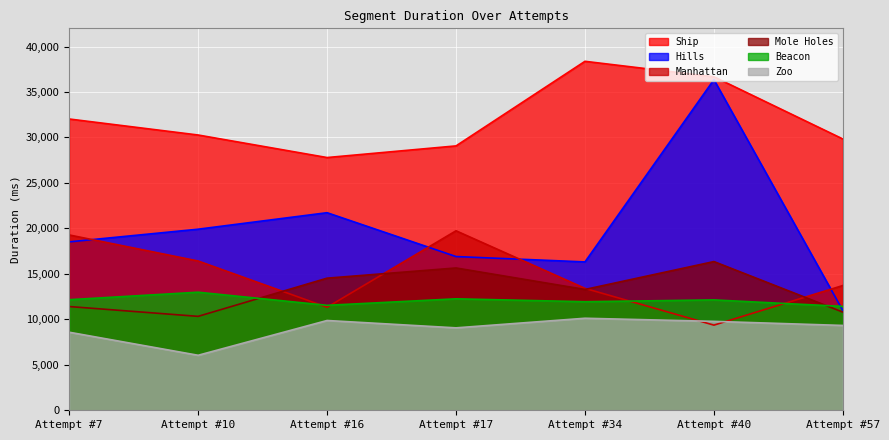

The Hills series shows 26008 at Attempt #10. True or false?

False